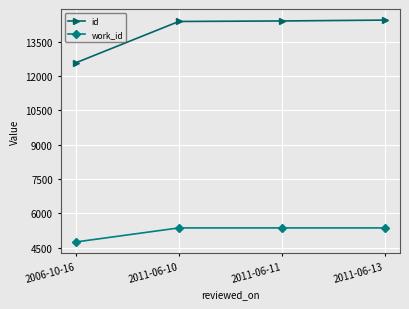

What is the difference between the work_id values at 2011-06-10 and 2006-10-16?

613